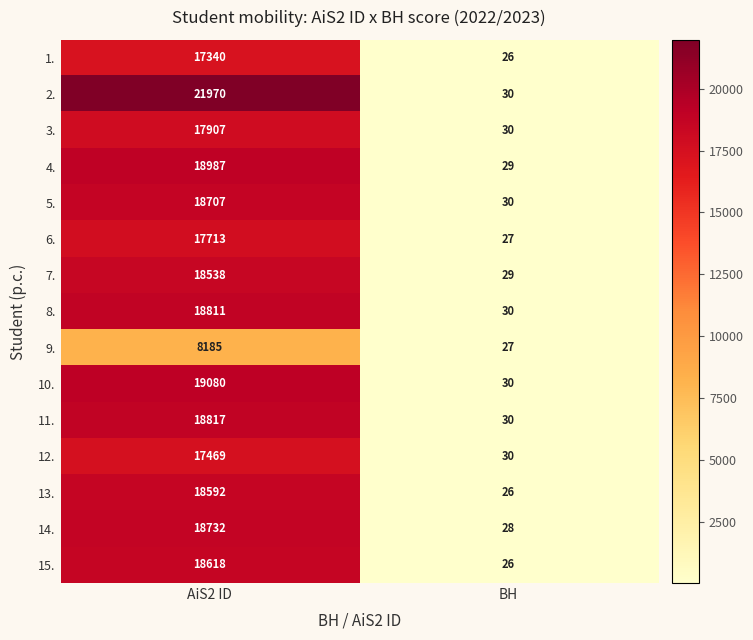

What is the difference between the highest and lowest values at BH?

4